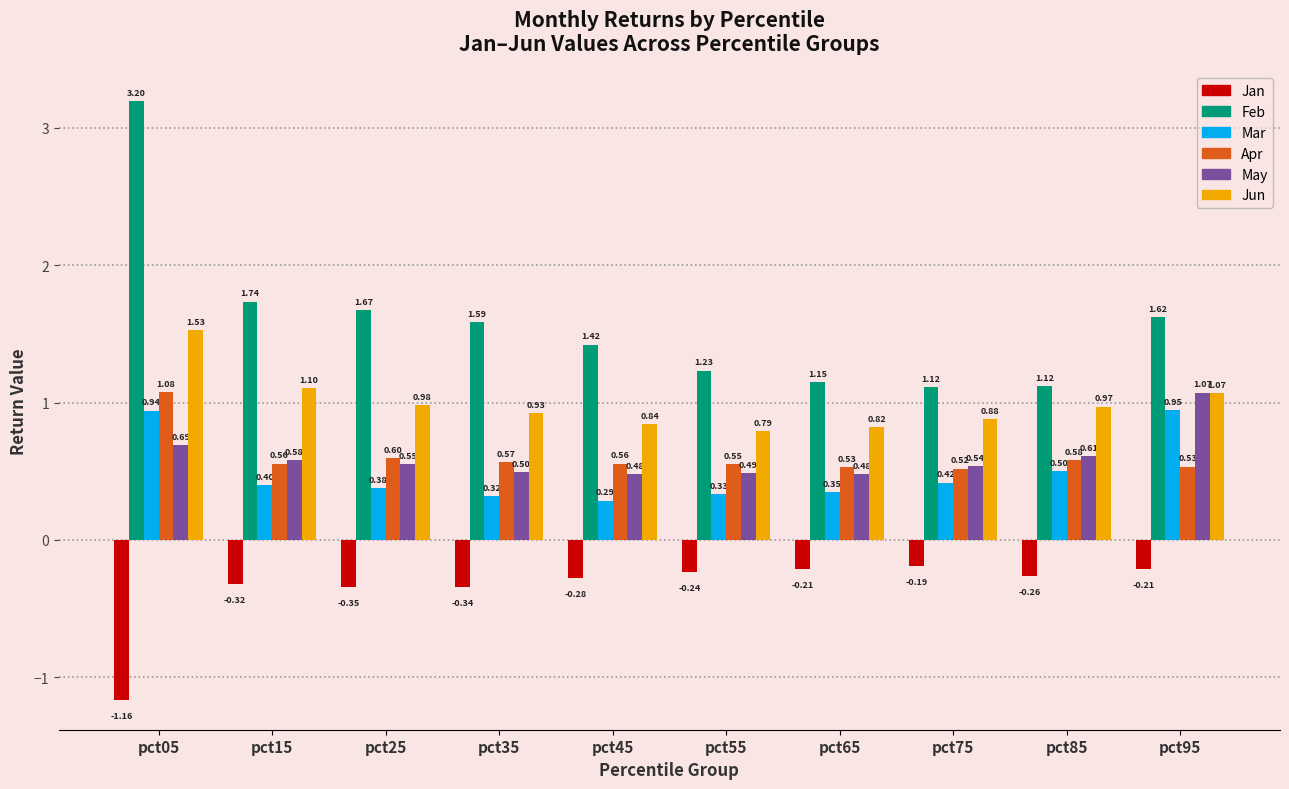

Which series has the largest range (max minus min)?

Feb